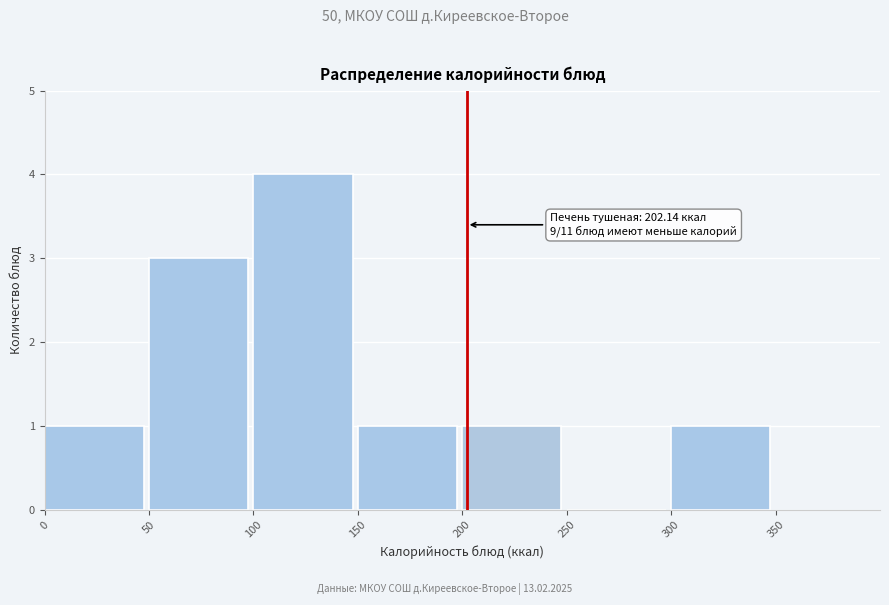

Which range on the x-axis has the tallest bar?

100 to 150